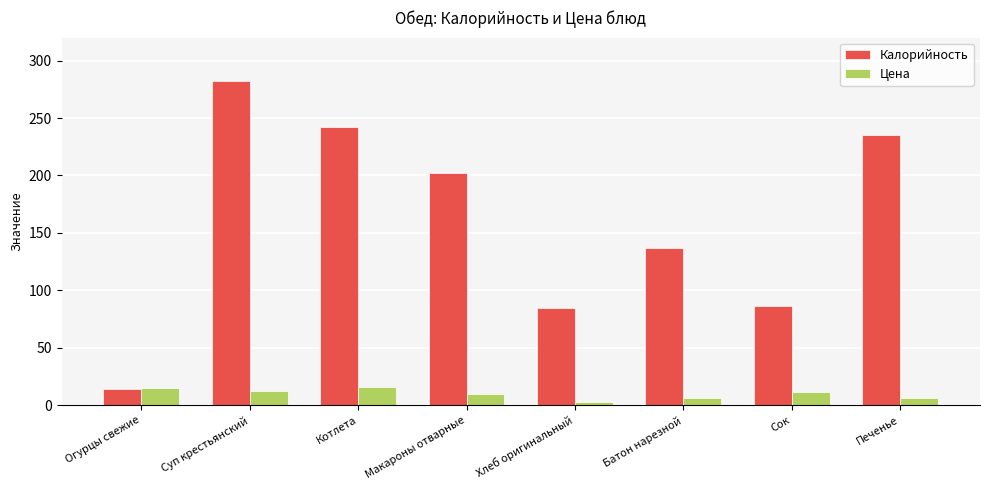

What is the minimum value shown in the chart?

3.0